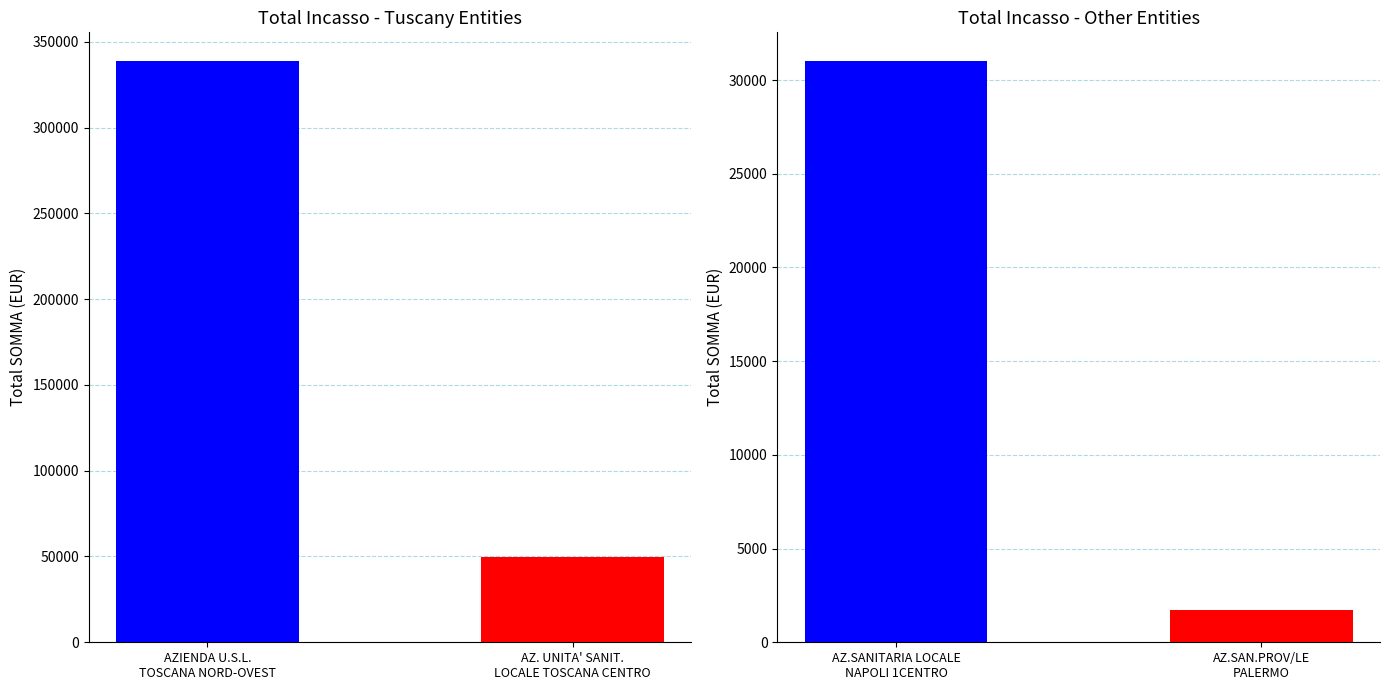

What is the label of the 4th bar from the left?

AZ.SAN.PROV/LE PALERMO